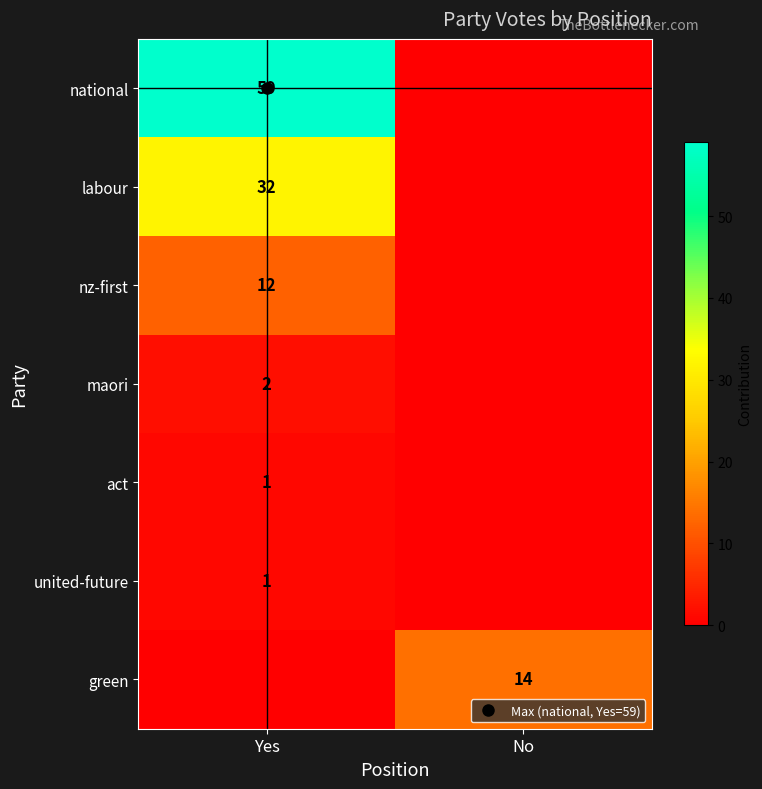

How many values in the united-future series are below 1?

1